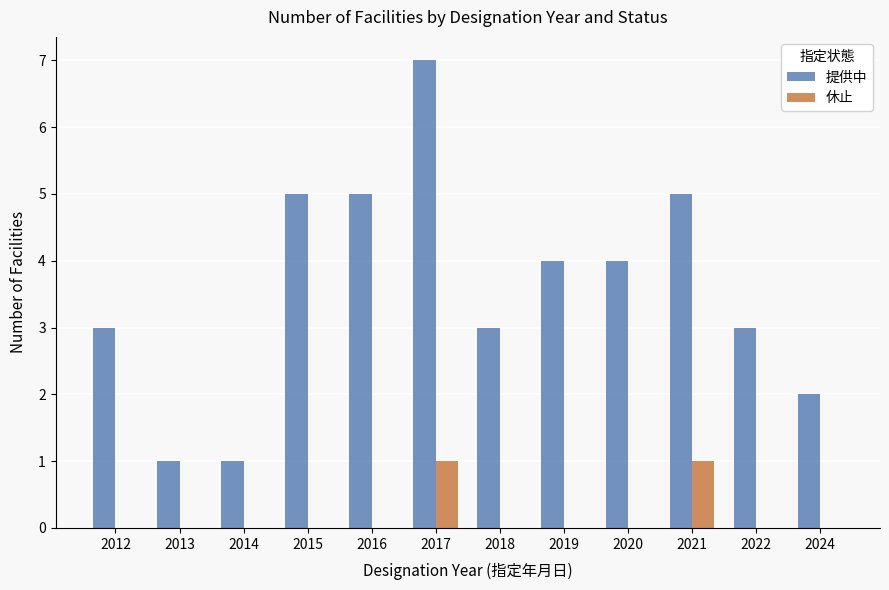

The value of 提供中 at 2013 is 2. True or false?

False